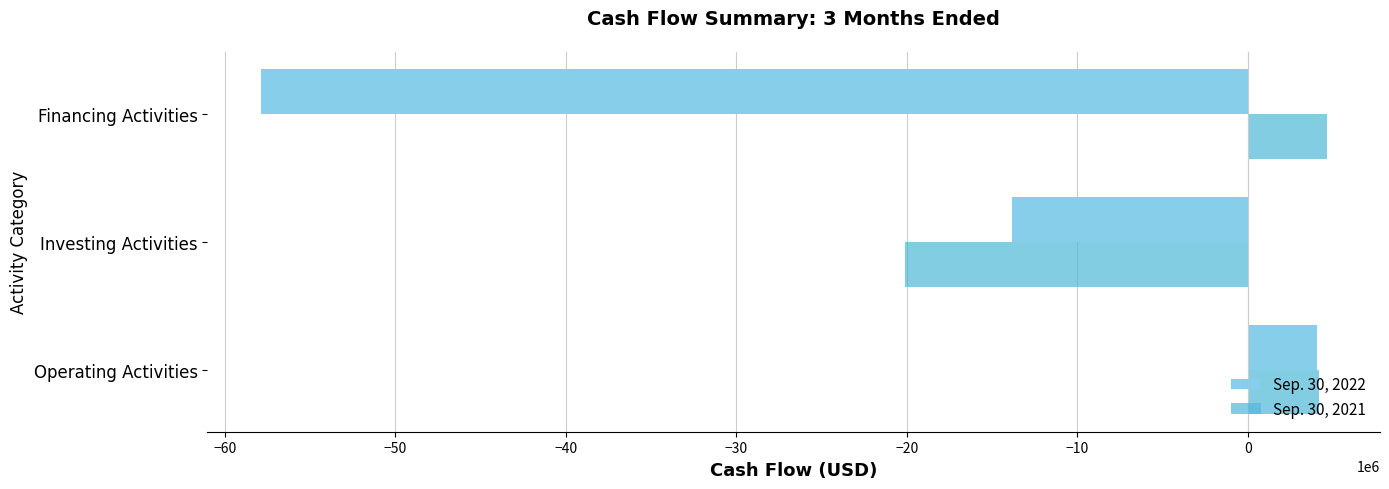

At which category is the sum across all series the highest?

Operating Activities